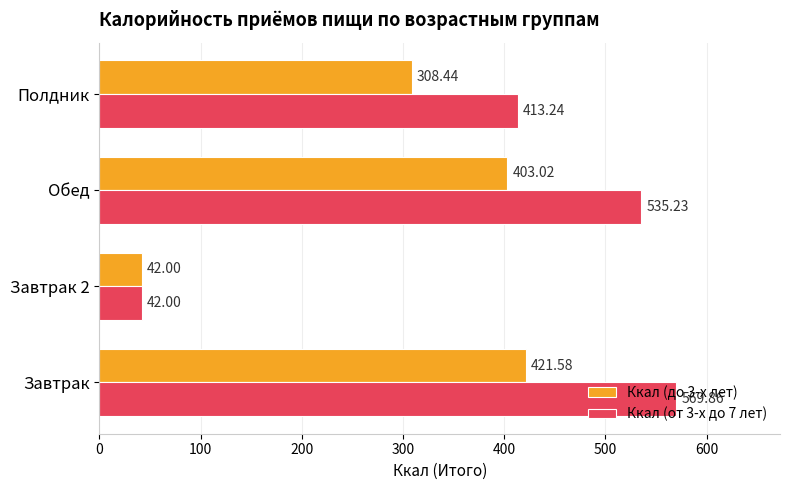

Between Завтрак and Завтрак 2, which series saw the biggest shift?

Ккал (от 3-х до 7 лет)